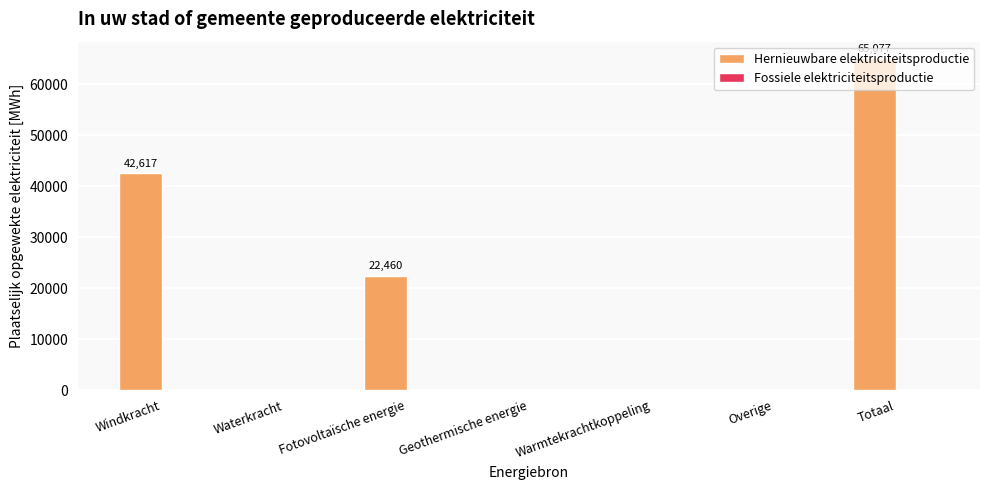

Between Totaal and Geothermische energie, which is larger?

Totaal